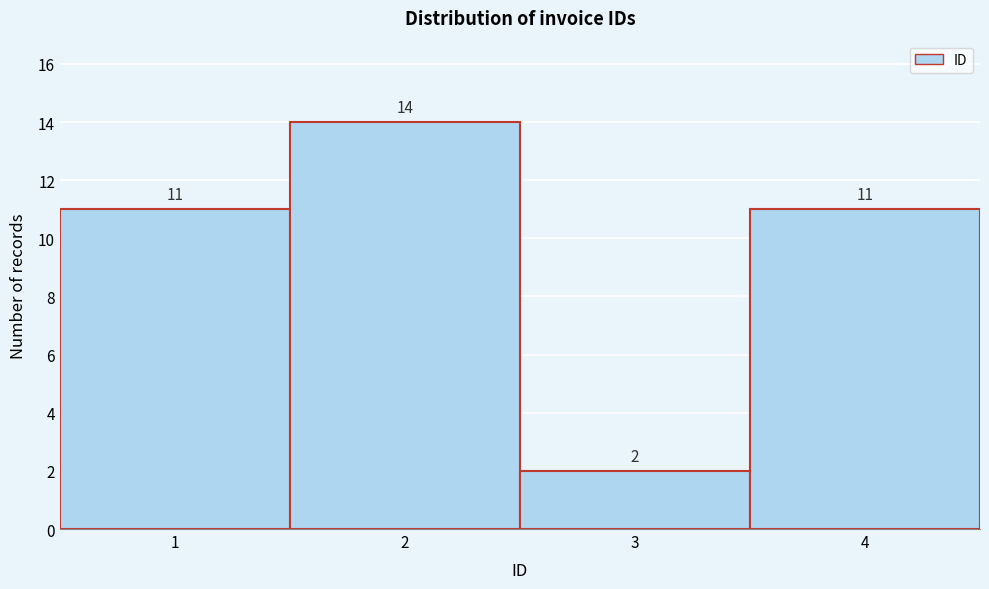

Reading left to right, transcribe this chart: for each bar, give the range it covers on the x-axis and its height.

0.5 to 1.5: 11
1.5 to 2.5: 14
2.5 to 3.5: 2
3.5 to 4.5: 11